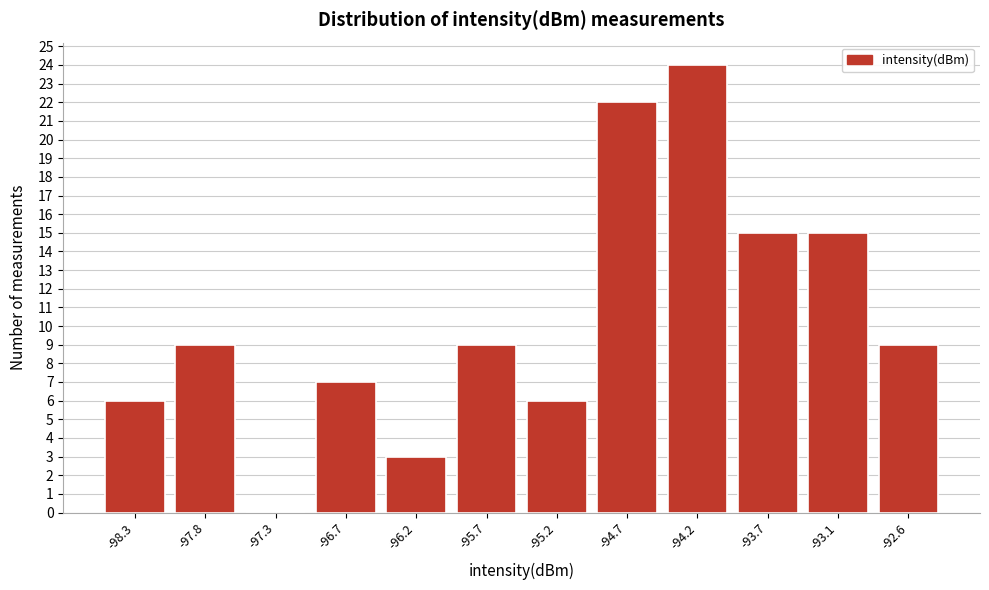

Reading left to right, list all the values displayed in this chart.

-98.3=6	-97.8=9	-97.3=0	-96.7=7	-96.2=3	-95.7=9	-95.2=6	-94.7=22	-94.2=24	-93.7=15	-93.1=15	-92.6=9